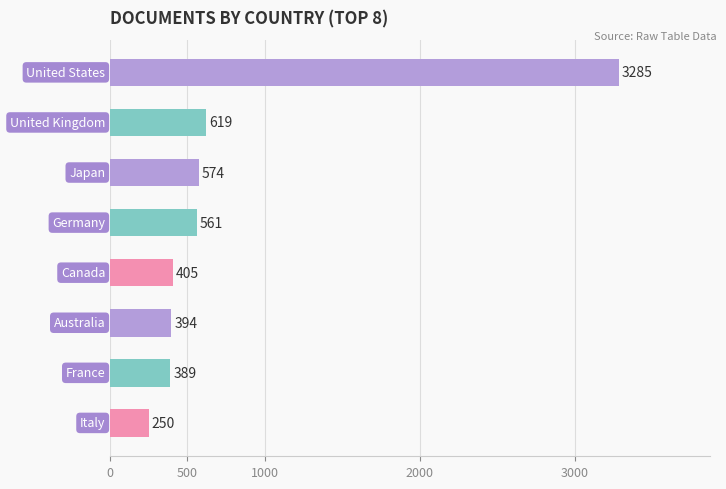

What is the average value?

810